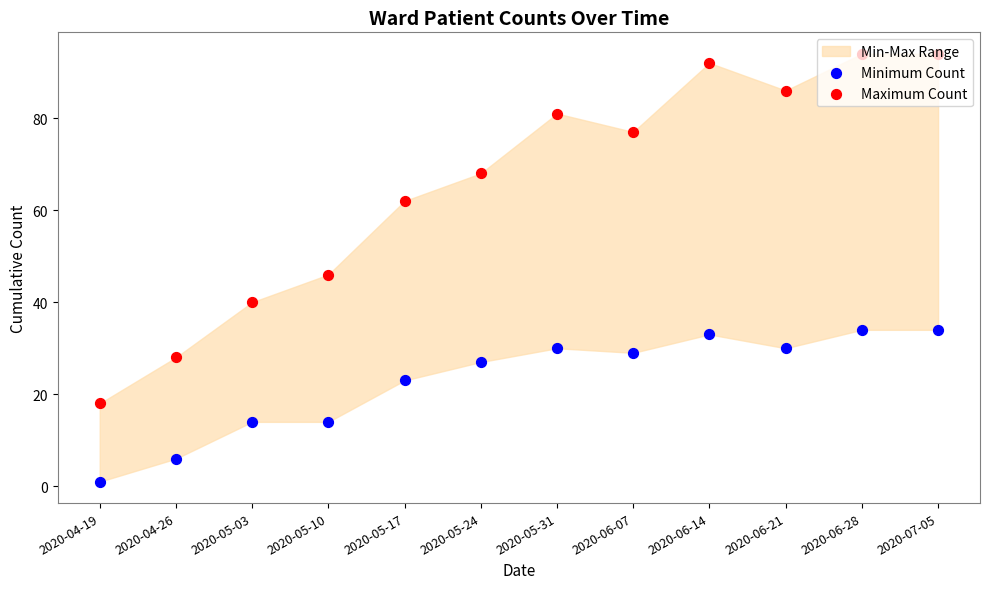

Is the value of Minimum Count at 2020-05-10 greater than the value of Maximum Count at 2020-05-10?

No